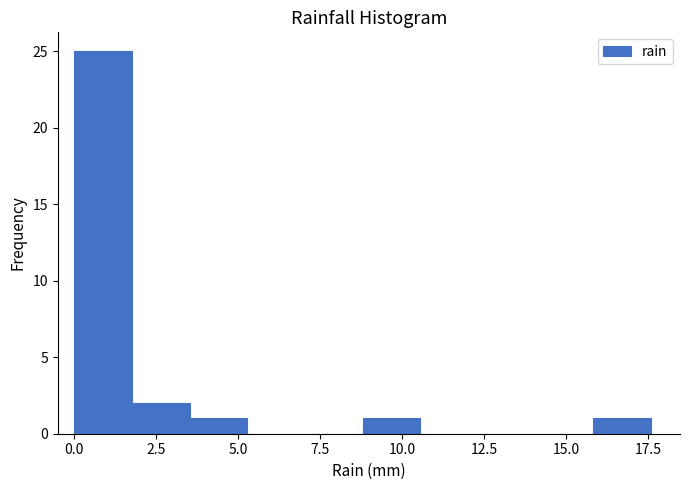

Around what value on the x-axis is the tallest bar? Give the approximate position of its centre, as read against the axis.

1.0